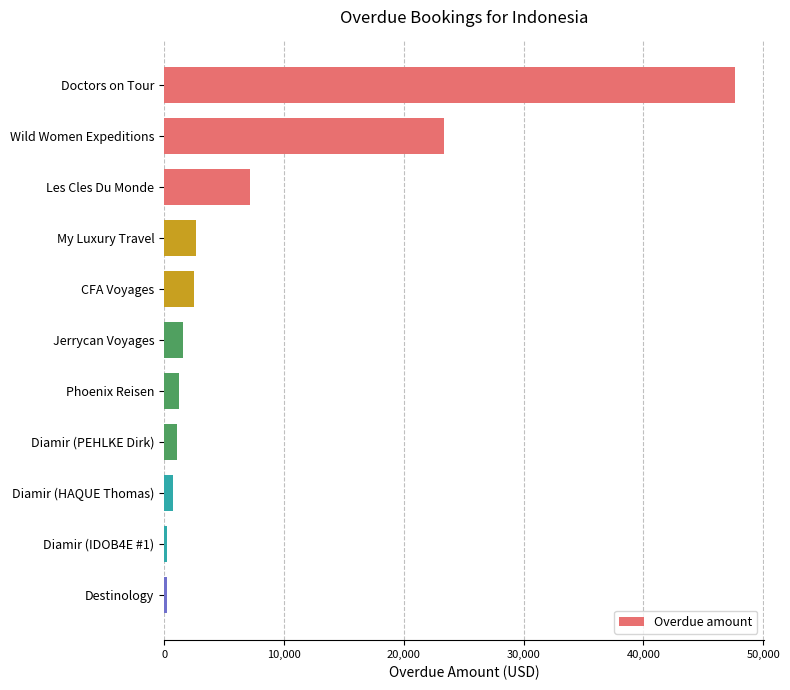

The chart shows a value of 3135.3 at Les Cles Du Monde. True or false?

False